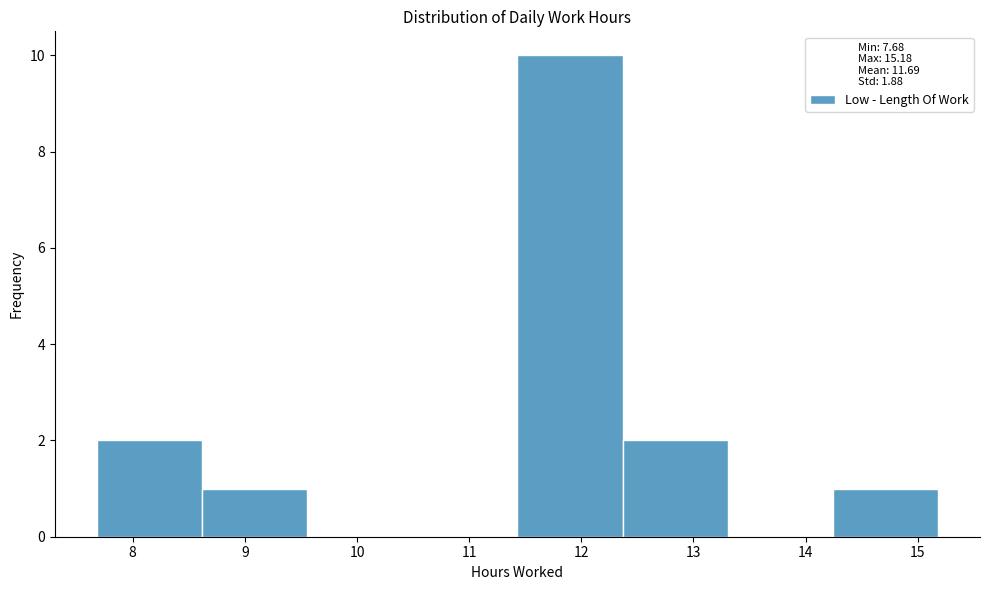

Reading left to right, list every bar in this chart as the range it spans on the x-axis followed by its height. Neither the bar edges nor the heights are printed on the chart, so give them approximately, as read against the axes.

7.7 to 8.6: 2
8.6 to 9.6: 1
9.6 to 10.5: 0
10.5 to 11.4: 0
11.4 to 12.4: 10
12.4 to 13.3: 2
13.3 to 14.2: 0
14.2 to 15.2: 1